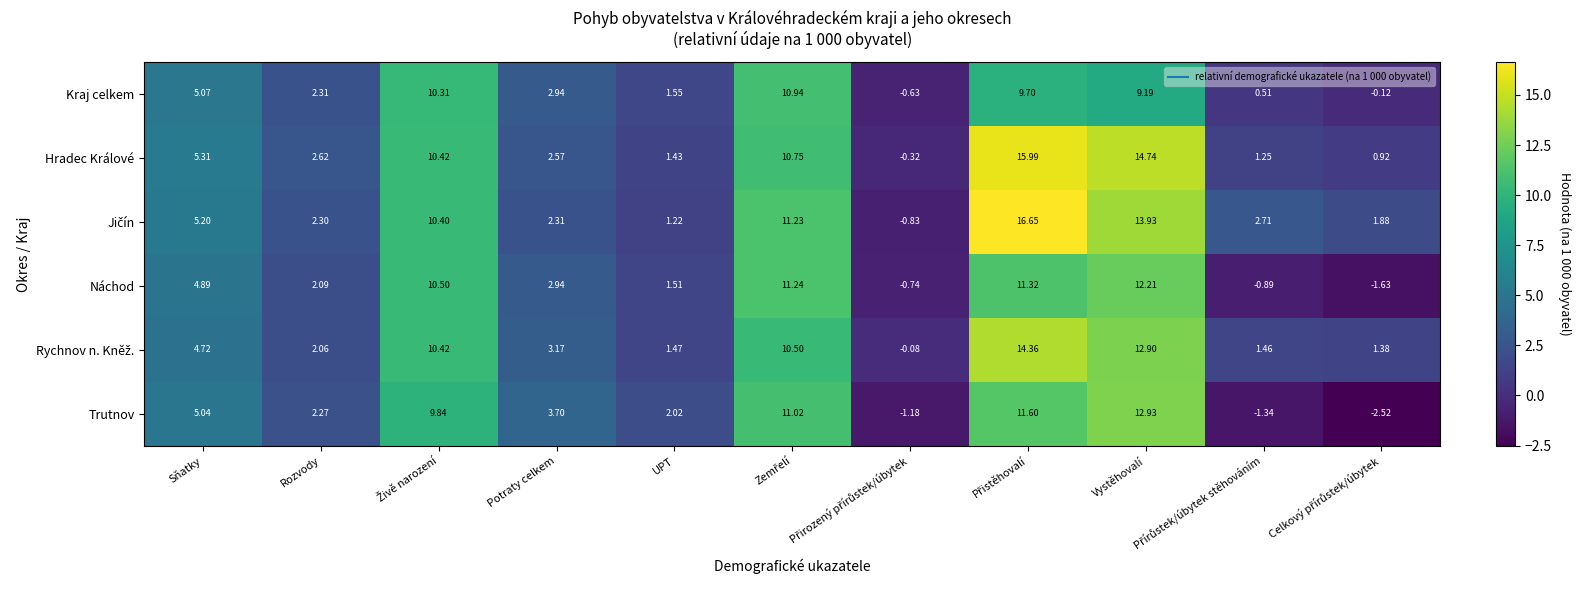

How many data points in Kraj celkem are less than 2?

4